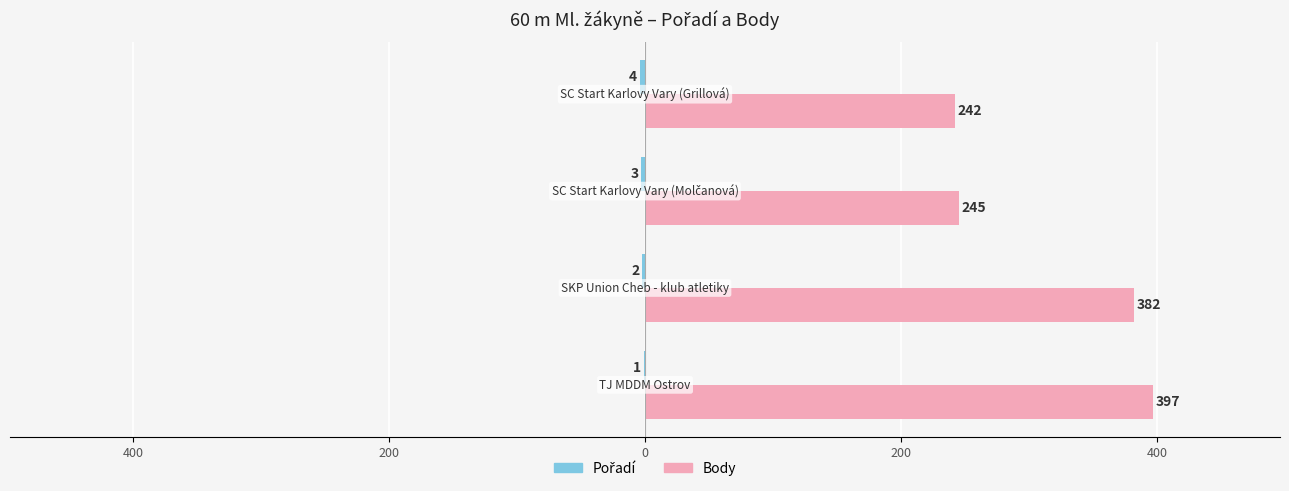

What is the value of the Pořadí bar at the 2nd from the left?

-2